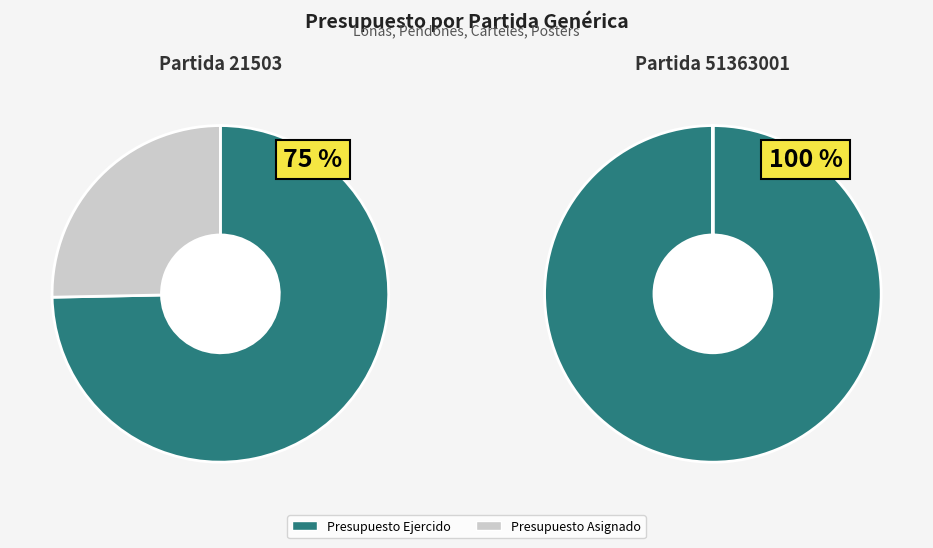

Combined, what portion of the pie is 51363001 and 21503?

100.0%